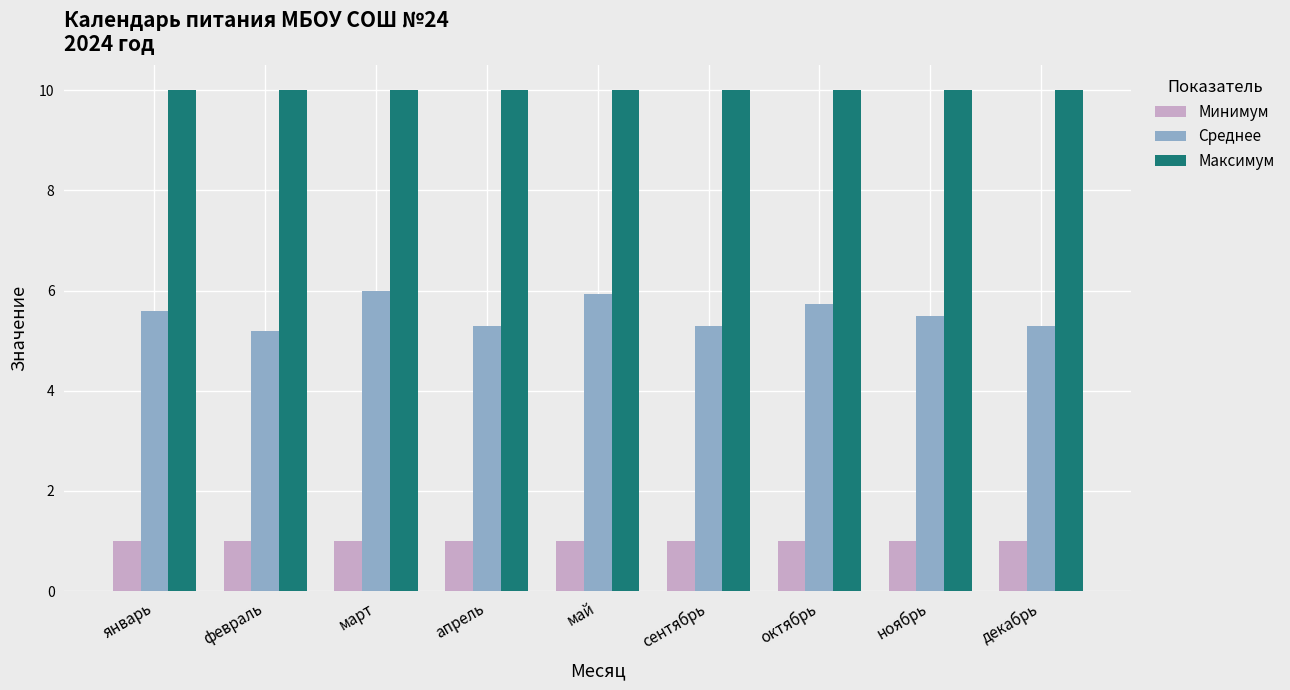

Is it true that Минимум equals 1.7 at апрель?

False